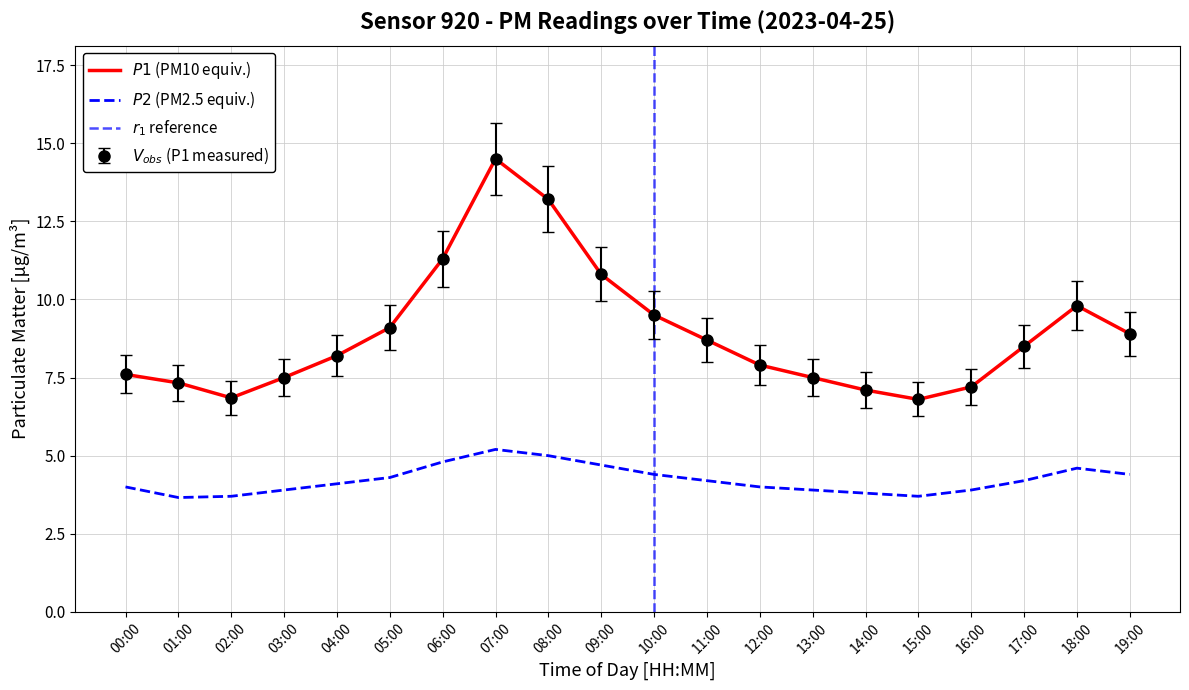

At which category does the chart reach its minimum across all series?

01:00